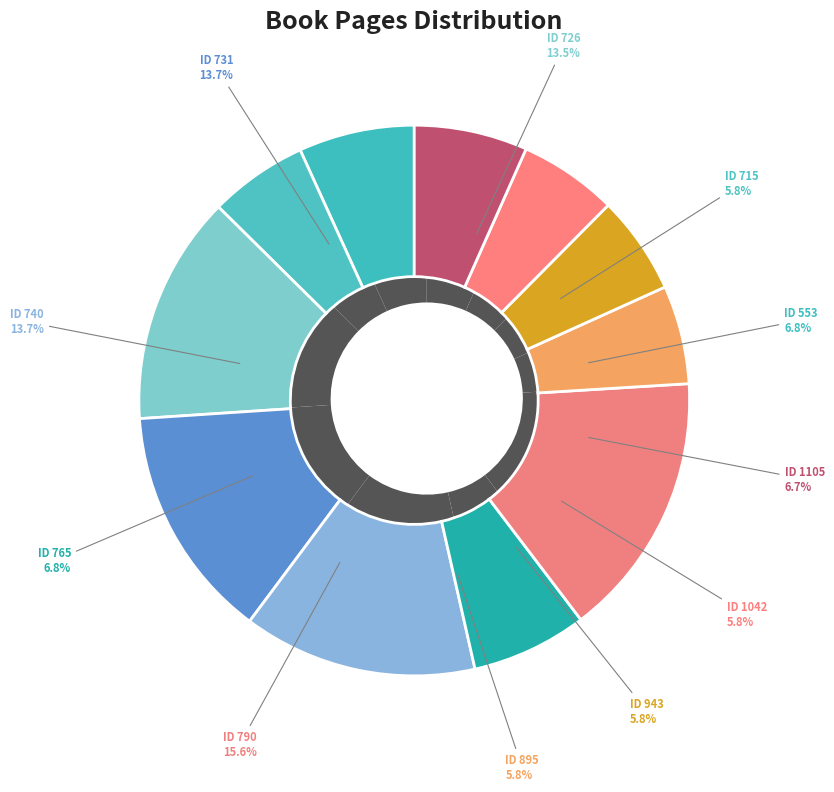

The ID 943 slice represents 5% of the pie. True or false?

False